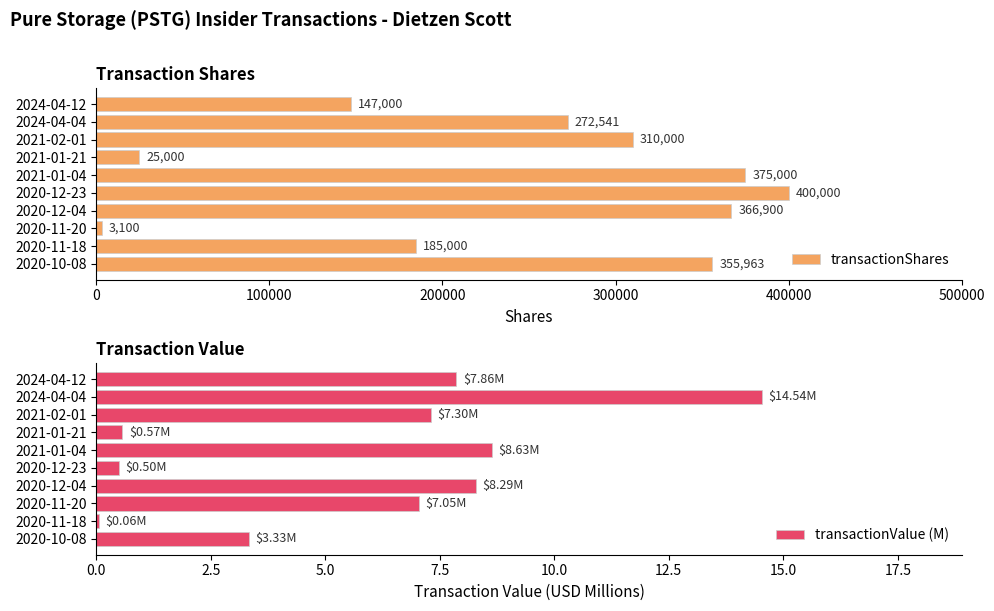

Reading left to right, list all the values displayed in this chart.

transactionShares: 147000.0	272541.0	310000.0	25000.0	375000.0	400000.0	366900.0	3100.0	185000.0	355963.0
transactionValue (M): 7.9	14.5	7.3	0.6	8.6	0.5	8.3	7.0	0.1	3.3